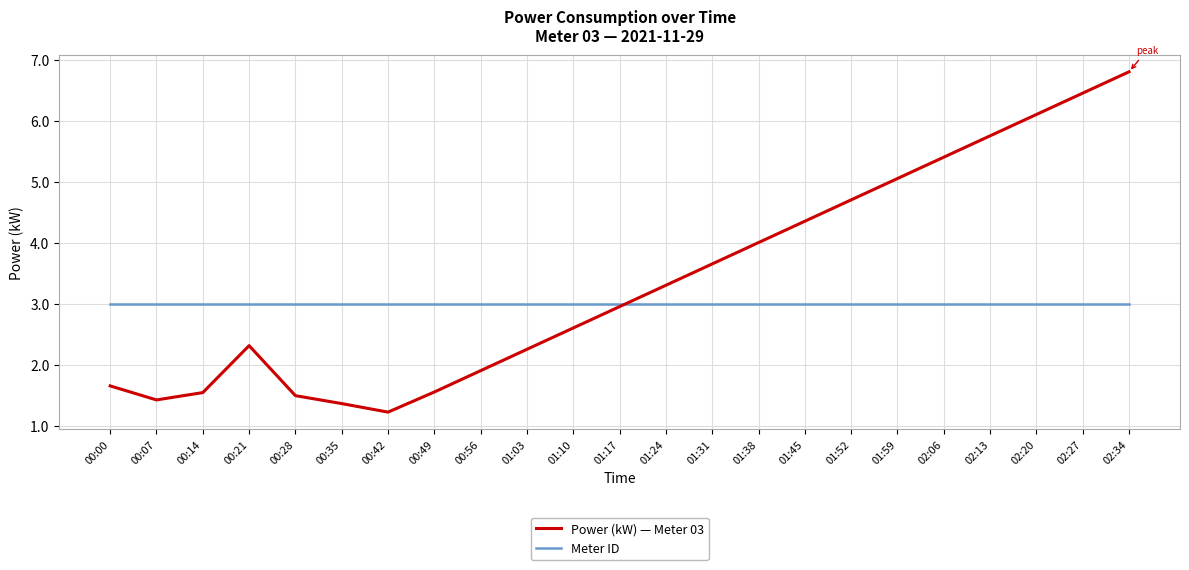

Between 01:38 and 02:13, which series saw the biggest shift?

Power (kW) — Meter 03